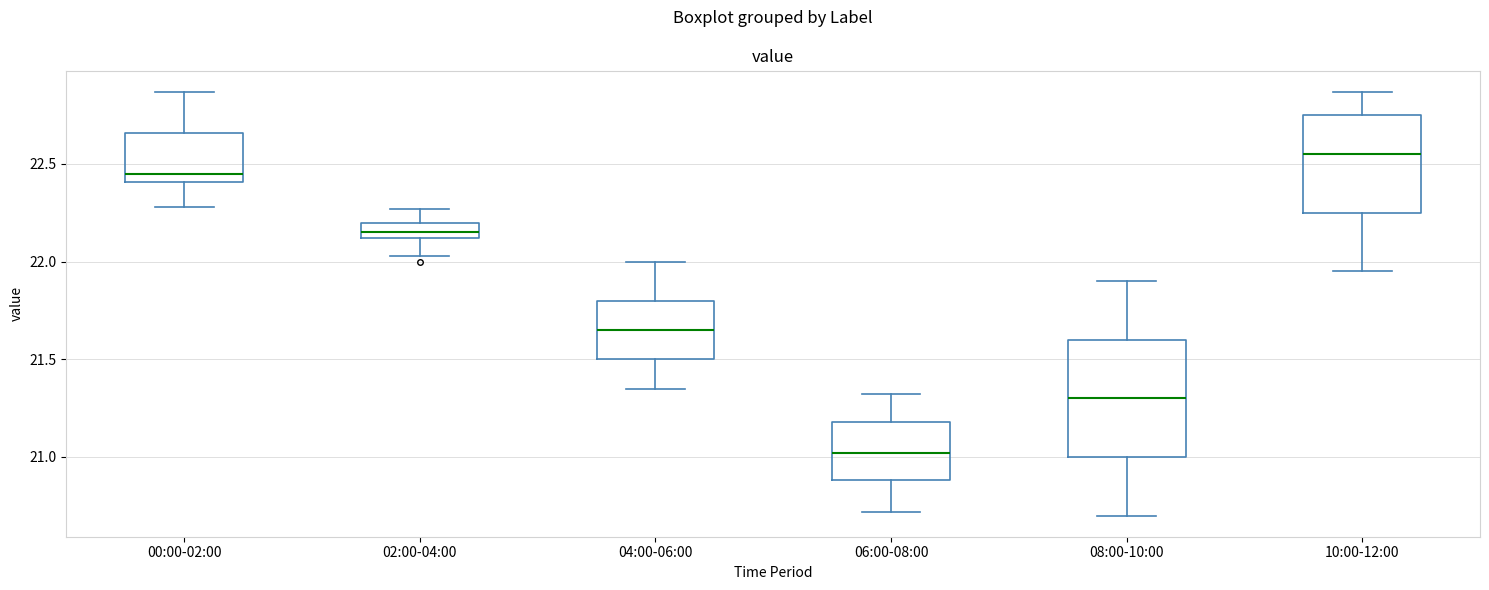

Which box's median line is the highest?

10:00-12:00